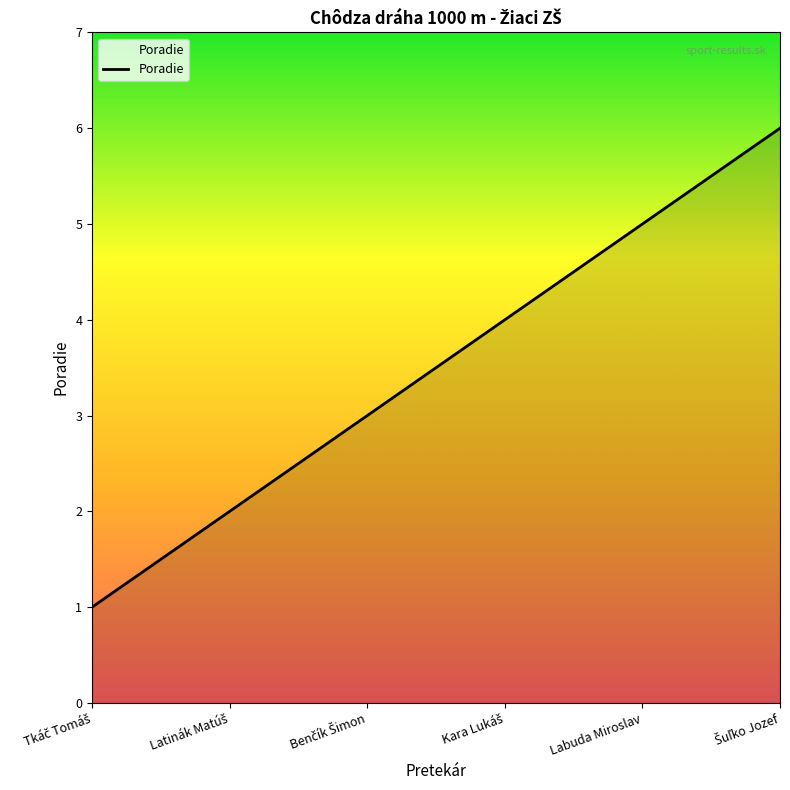

What is the average value?

4